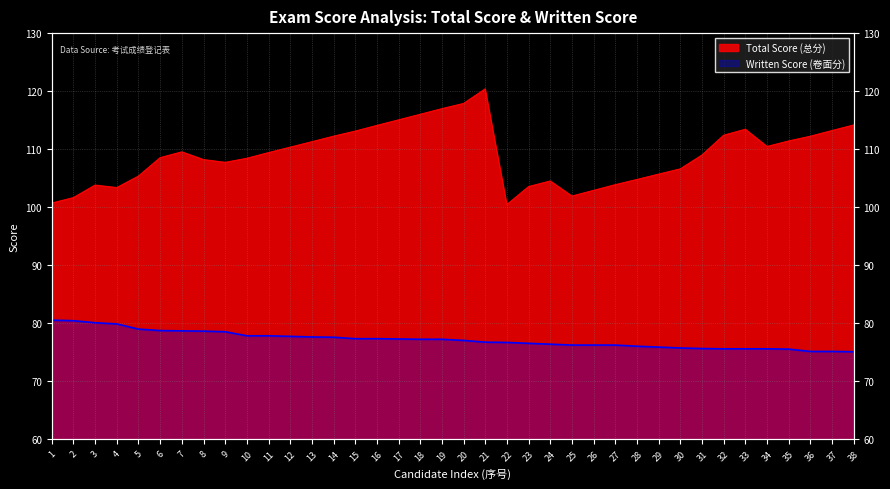

What is the approximate value of Written Score (卷面分) at 8?

78.6